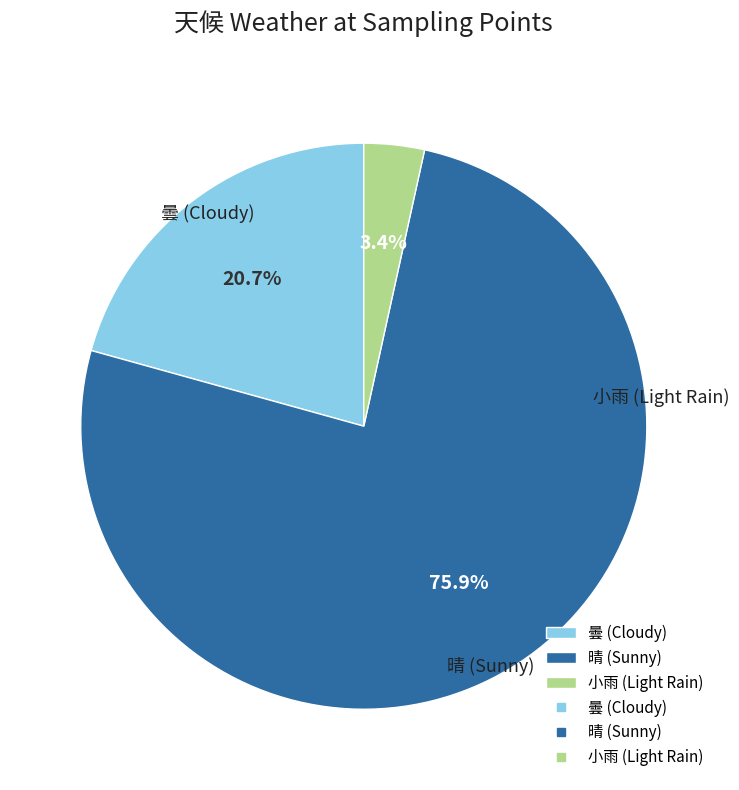

To the nearest percent, what is the combined percentage of 晴 and 曇?

97%